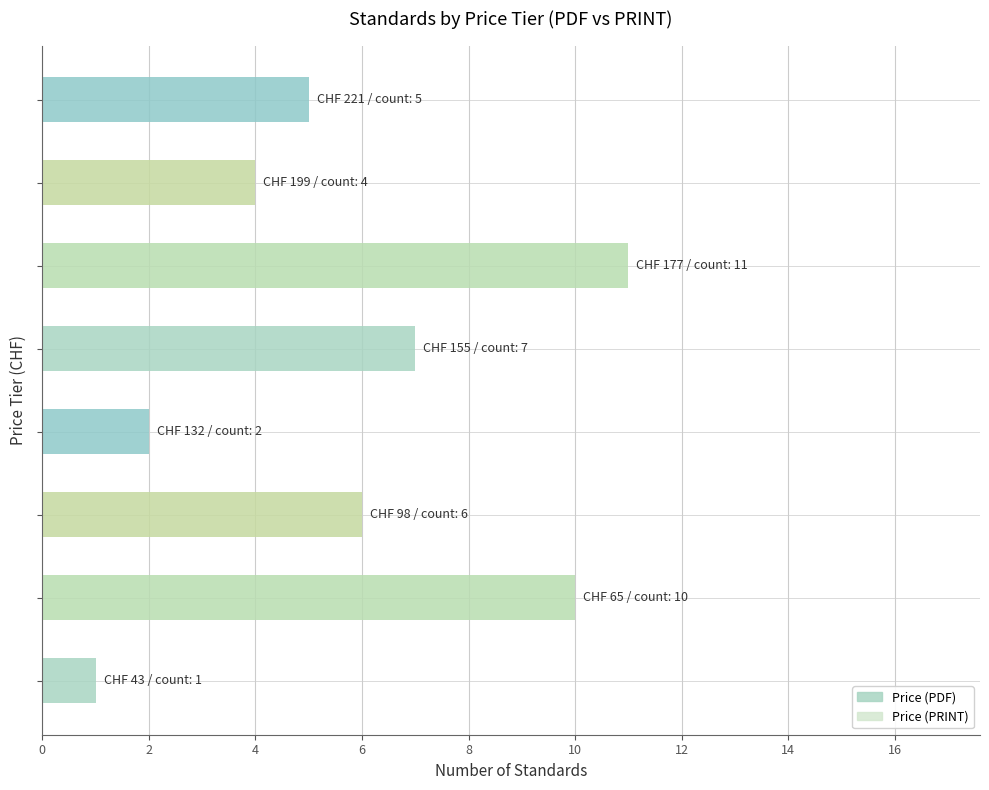

What is the maximum value shown in the chart?

11